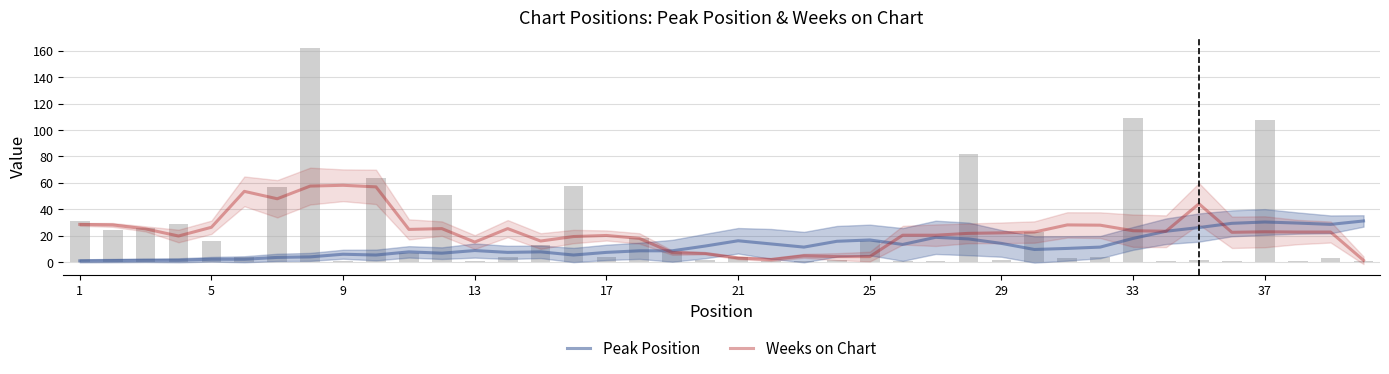

Are the bars grouped side by side (vs. stacked)?

Yes